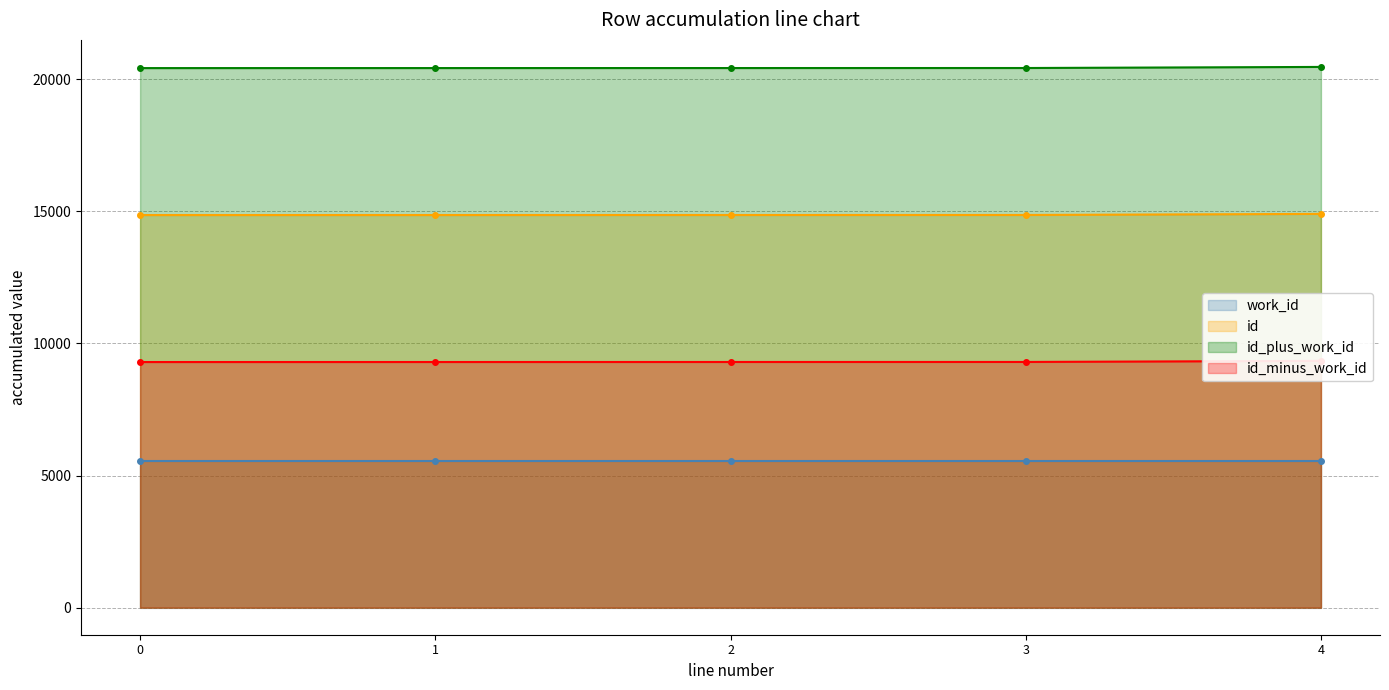

What is the approximate value of id_minus_work_id at 1?

9294